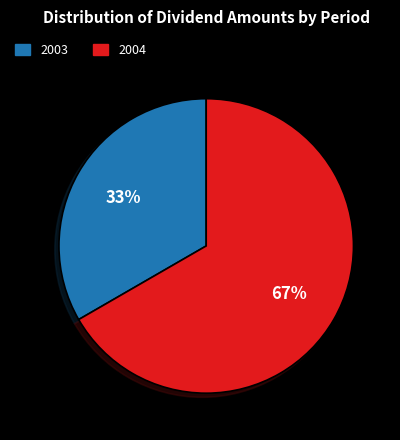

To the nearest percent, what percentage of the pie is 2003?

33%